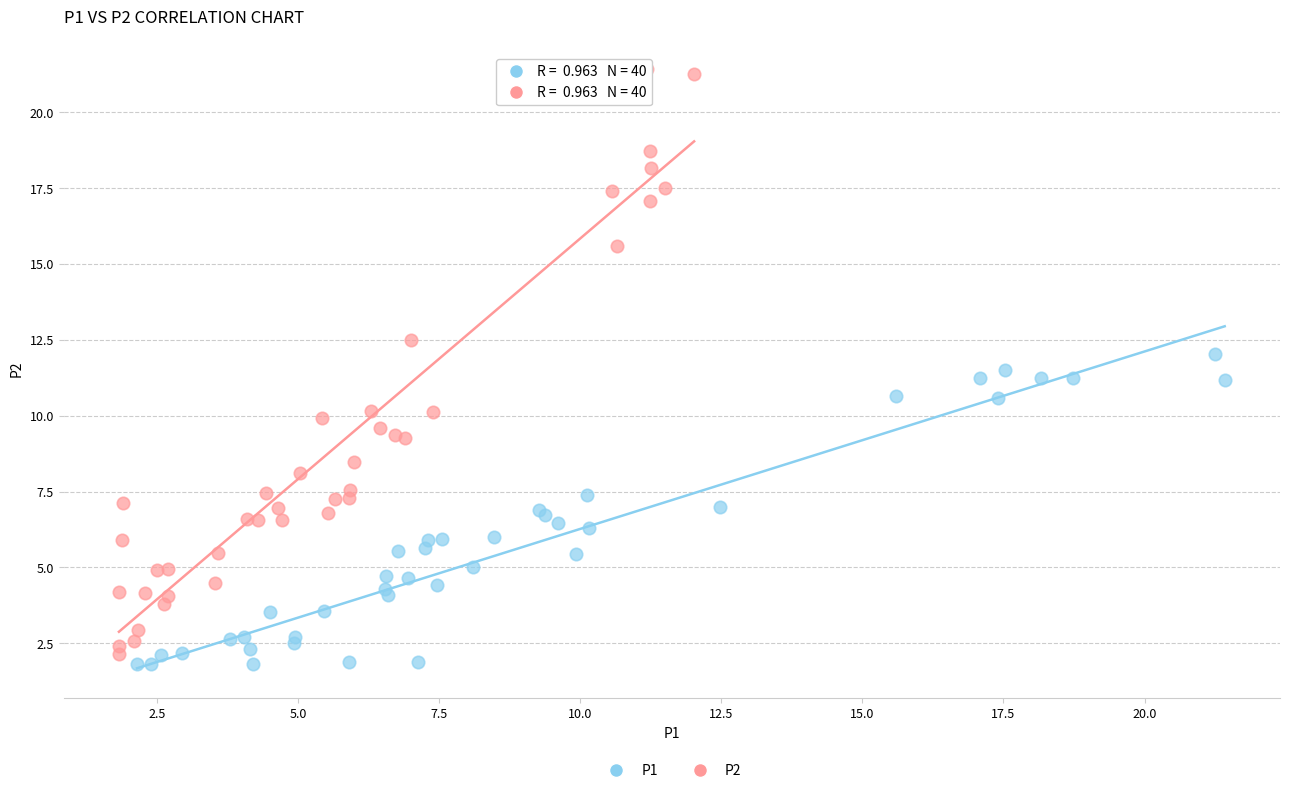

Which series contains the highest Y value?

P2